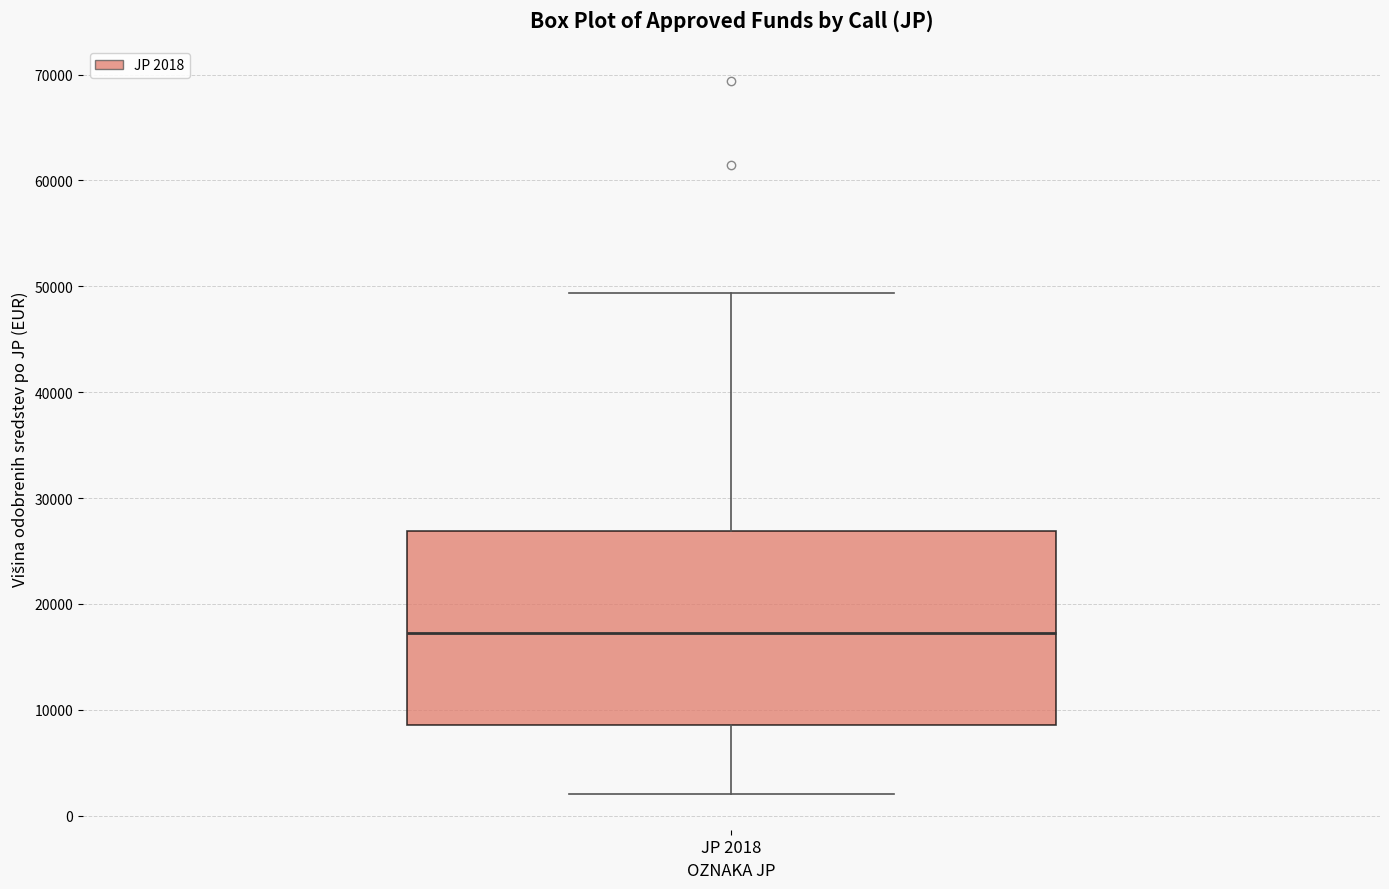

Read this box plot against the y-axis: the position of the median line, the range covered by the box, and the ends of both whiskers. The values are not printed on the chart, so give them approximately, as read against the axis.

median 17000, box 9000 to 27000, whiskers 2000 to 49000